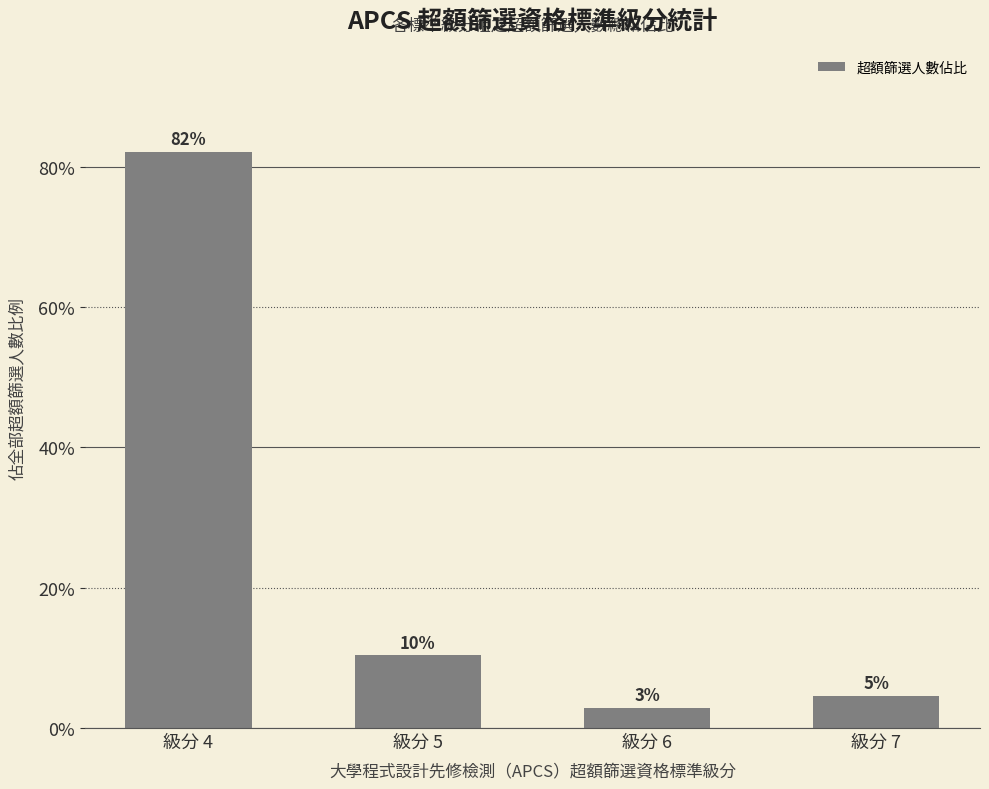

Are the bars horizontal?

No